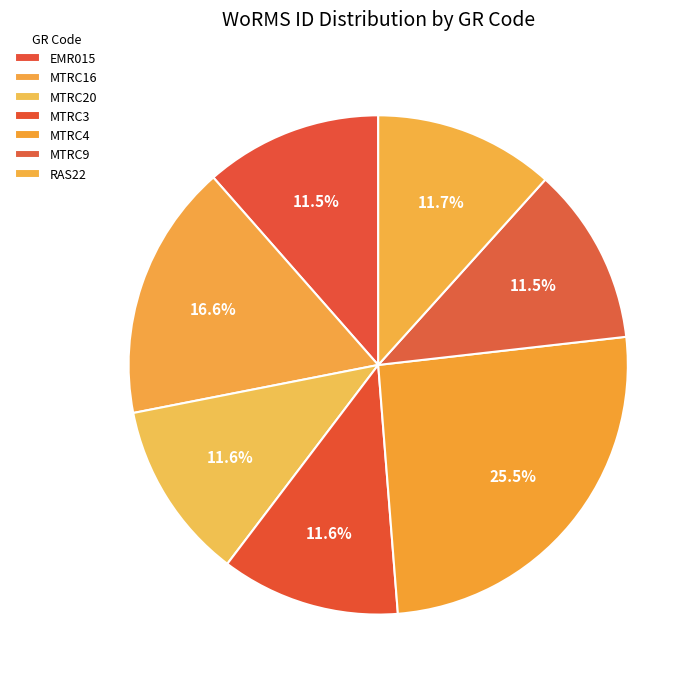

True or false: MTRC20 accounts for 3% of the total.

False